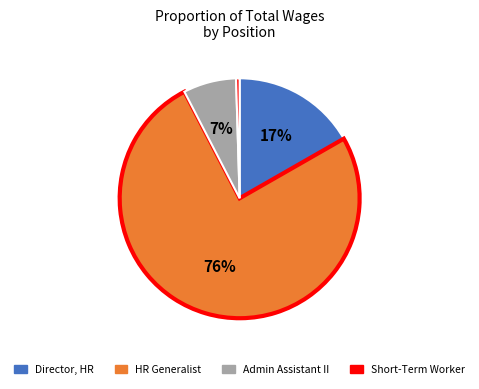

Is there any slice that represents more than half of the pie?

Yes